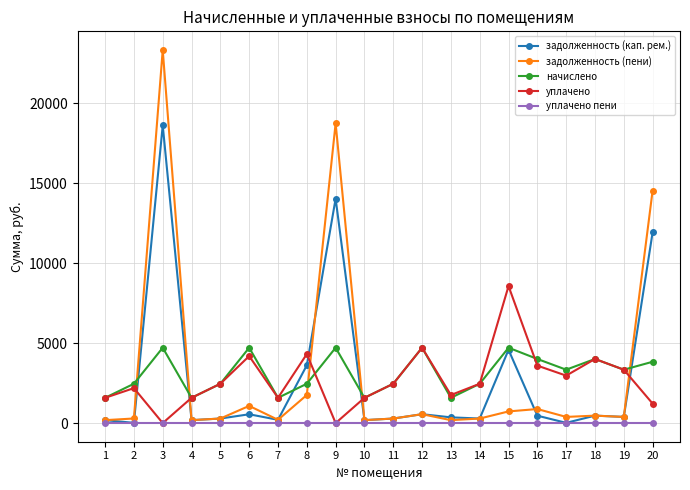

What is the value of the начислено point at the 9th from the left?

4714.2